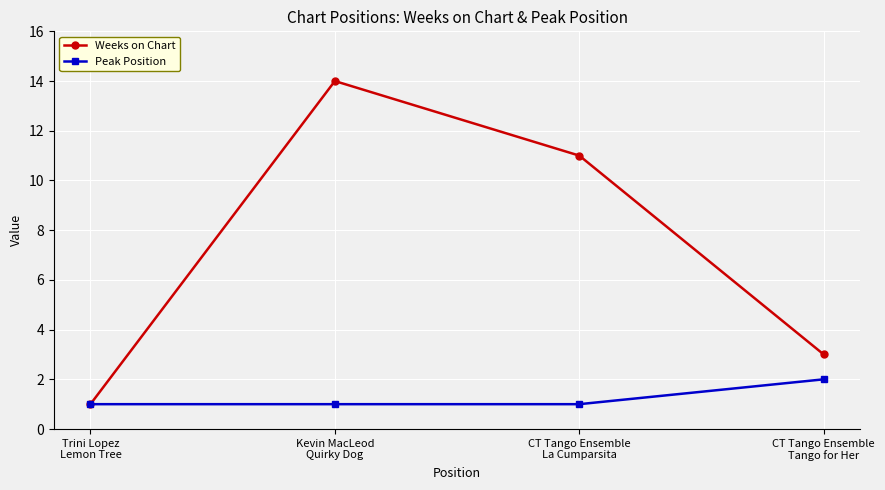

Between CT Tango Ensemble
La Cumparsita and CT Tango Ensemble
Tango for Her, which series saw the biggest shift?

Weeks on Chart